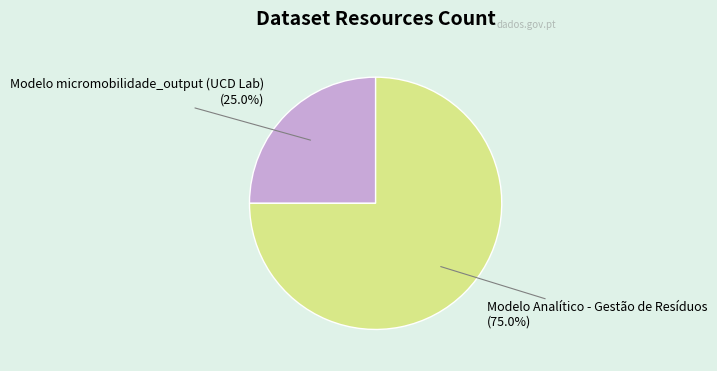

How many slices are in this pie chart?

2